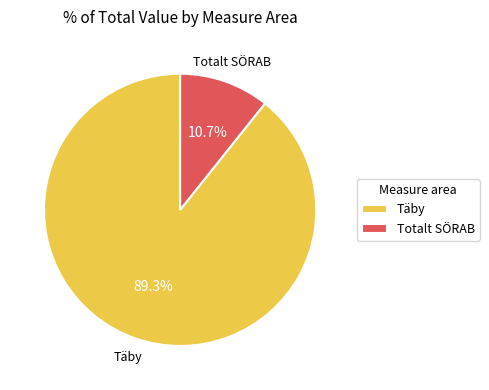

How many segments does this pie chart have?

2